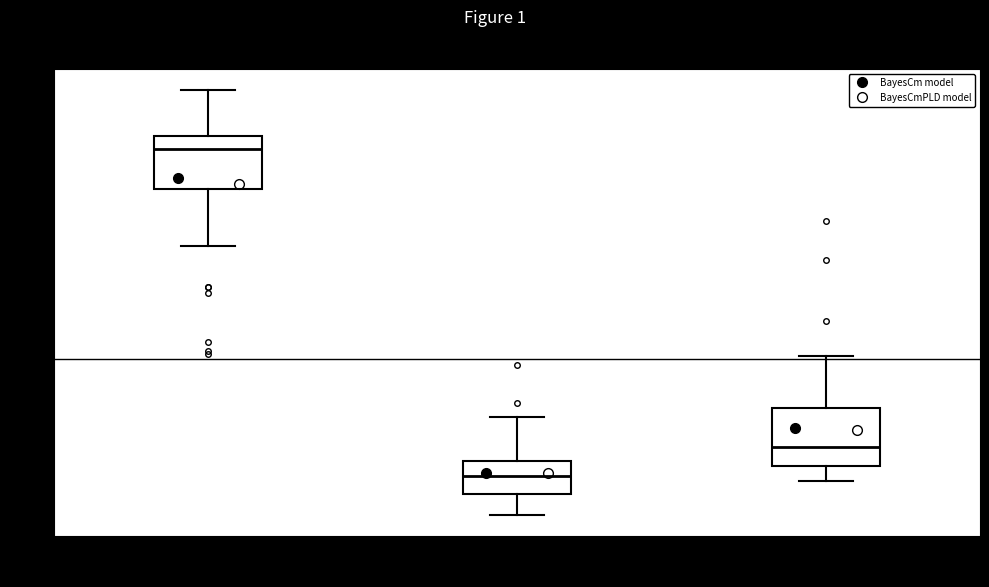

Where is the lower edge of the box for Public Rented on the y-axis? The values are not printed on the chart, so give them approximately, as read against the axis.

4